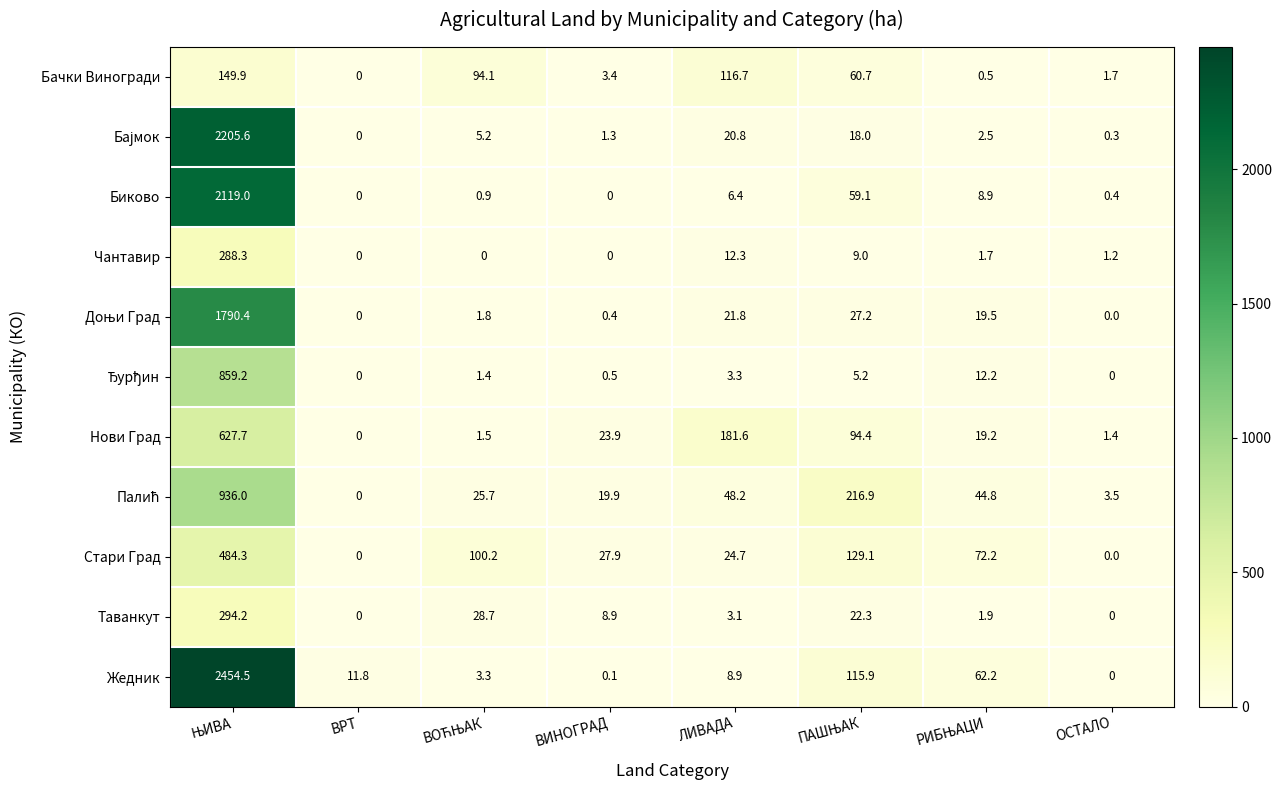

What is the difference between the second highest and minimum values in the Чантавир series?

12.3